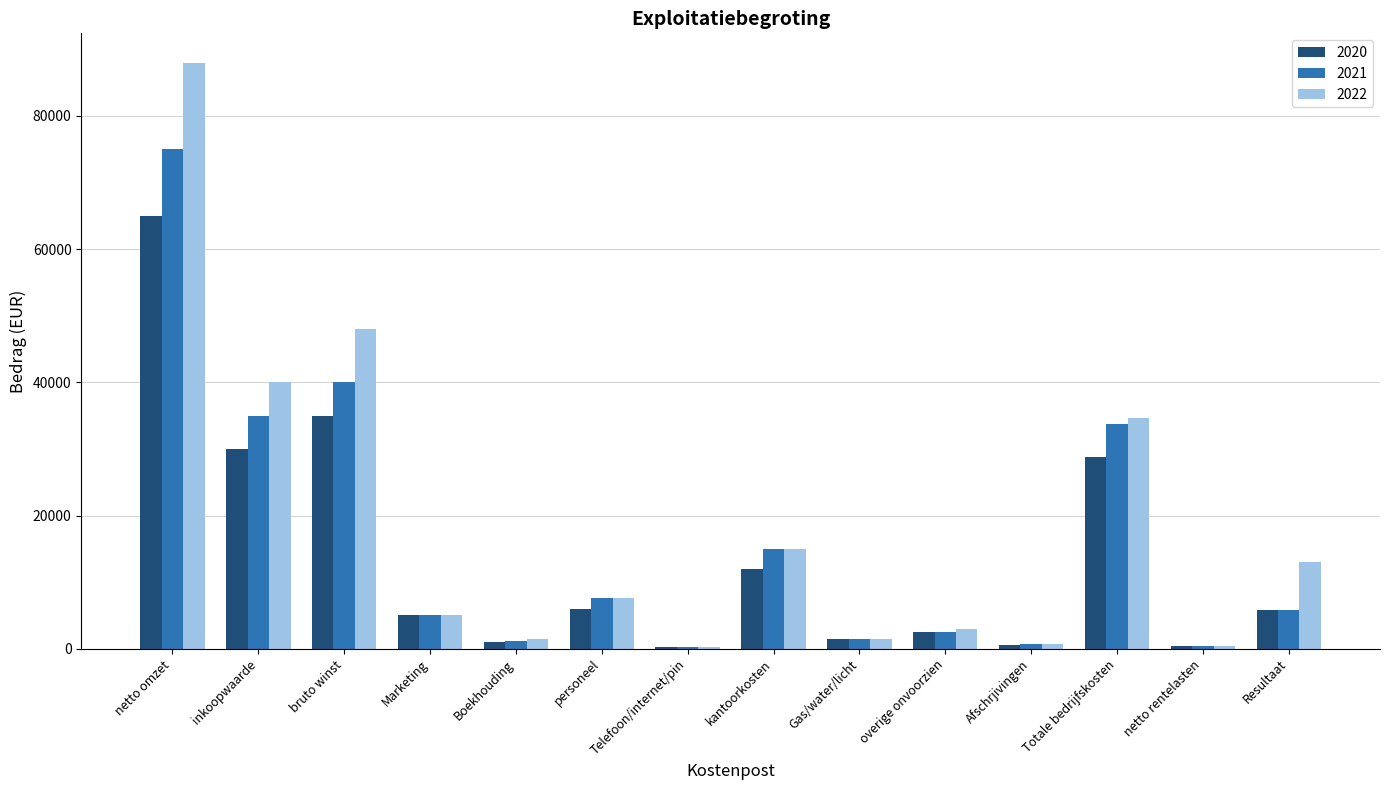

At which label does 2021 first exceed 5800?

netto omzet